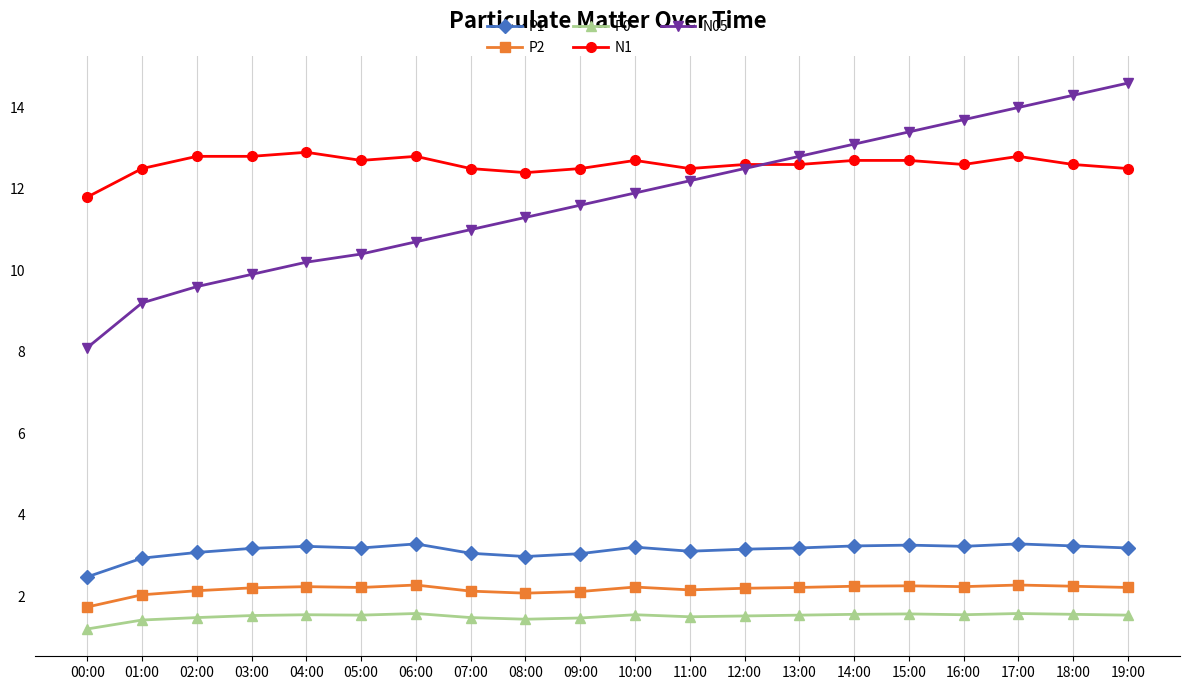

What is the difference between the highest and lowest values at 12:00?

11.1